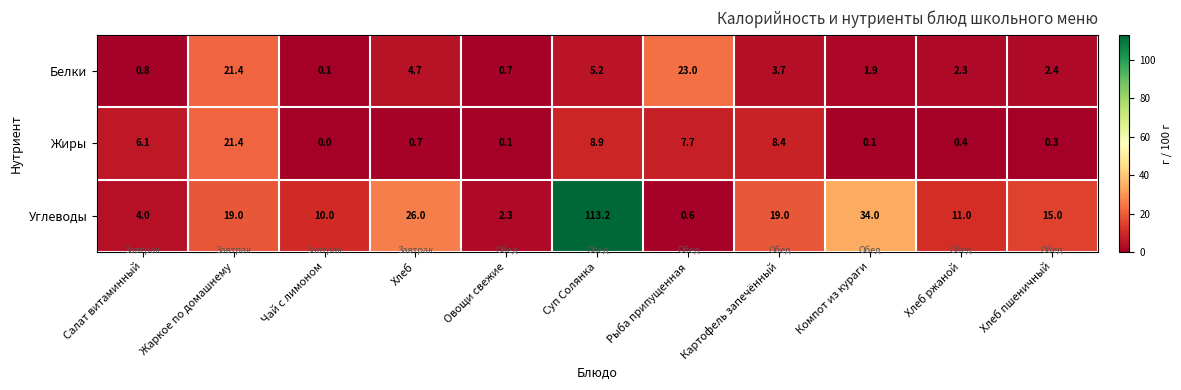

Is it true that Белки equals 12.3 at Рыба припущенная?

False